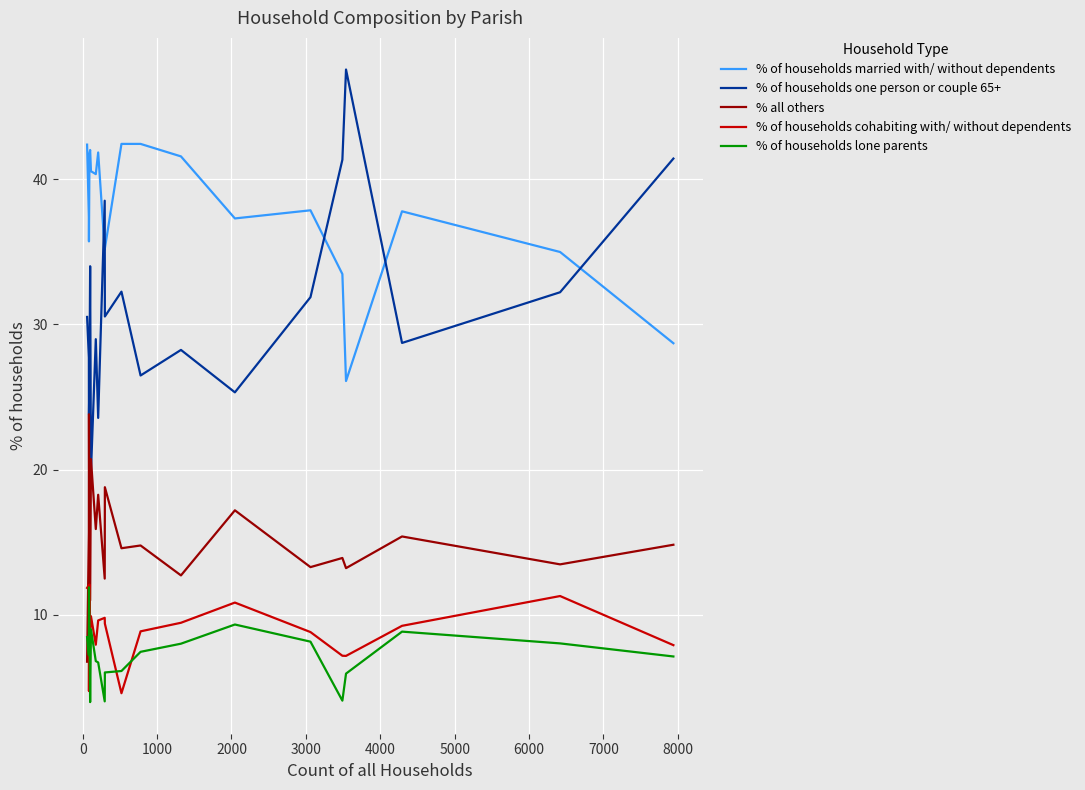

Which series has the largest total across all categories?

% of households married with/ without dependents